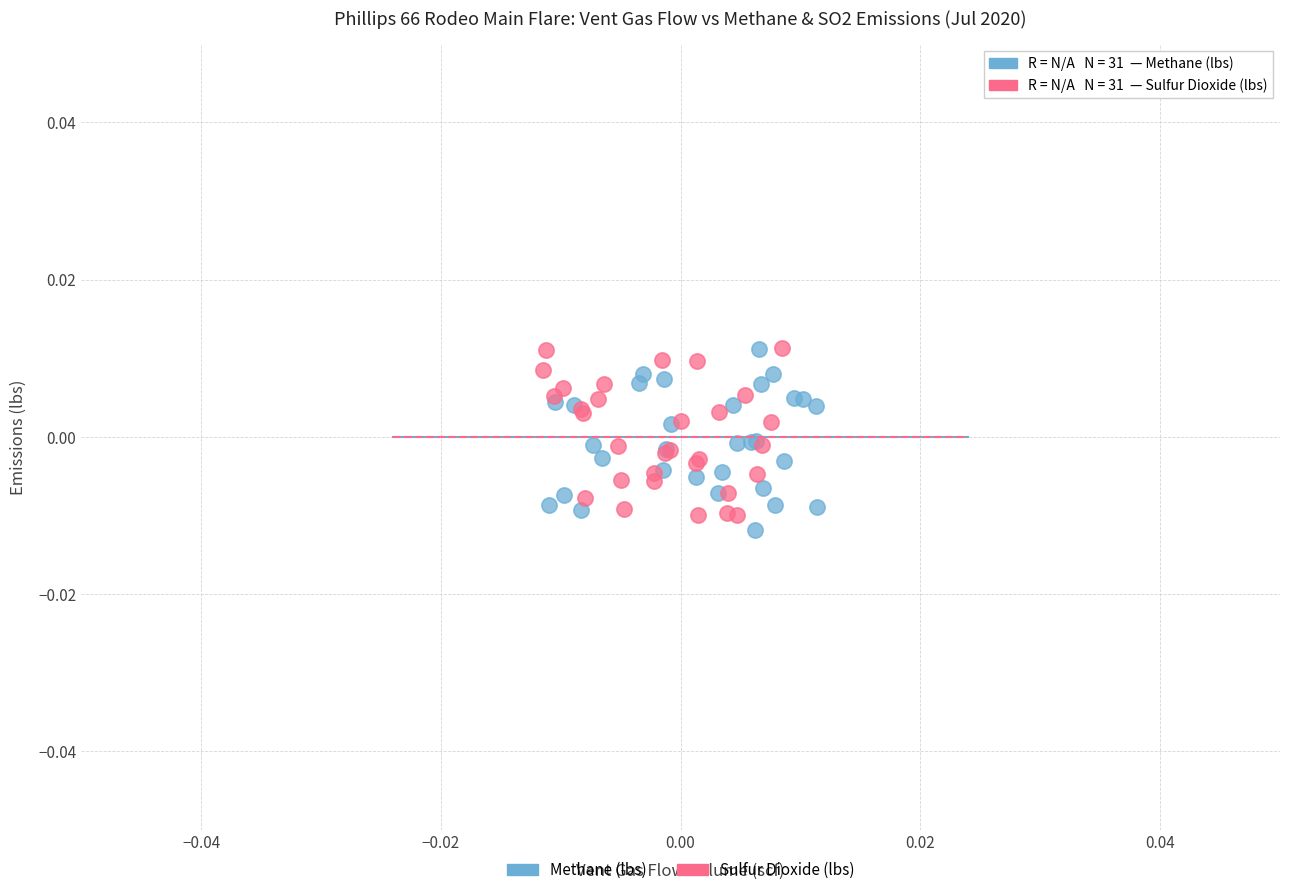

Which series contains the lowest Y value?

Methane (lbs)